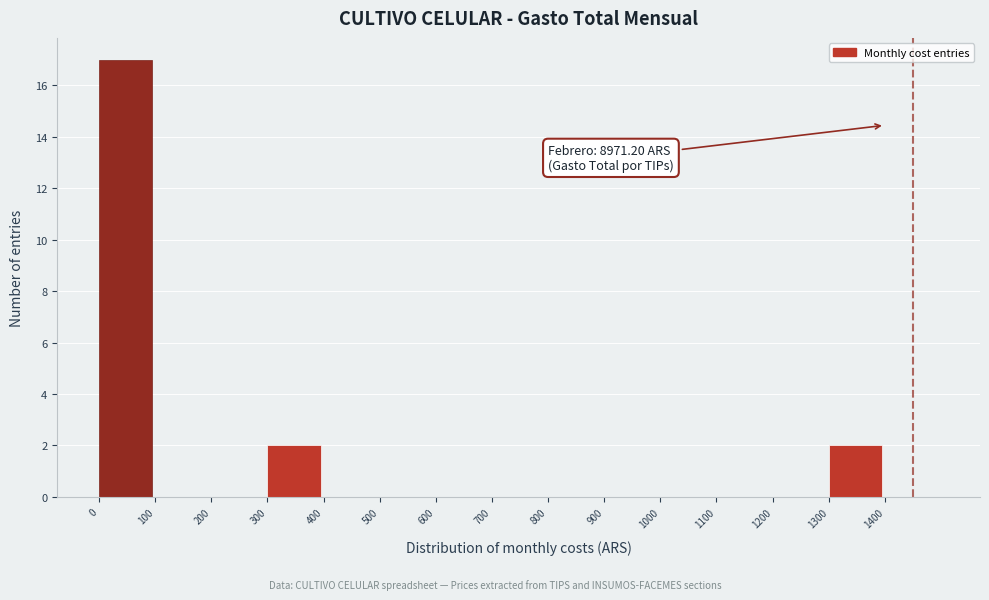

Over which range of the x-axis is the bar tallest?

0 to 100